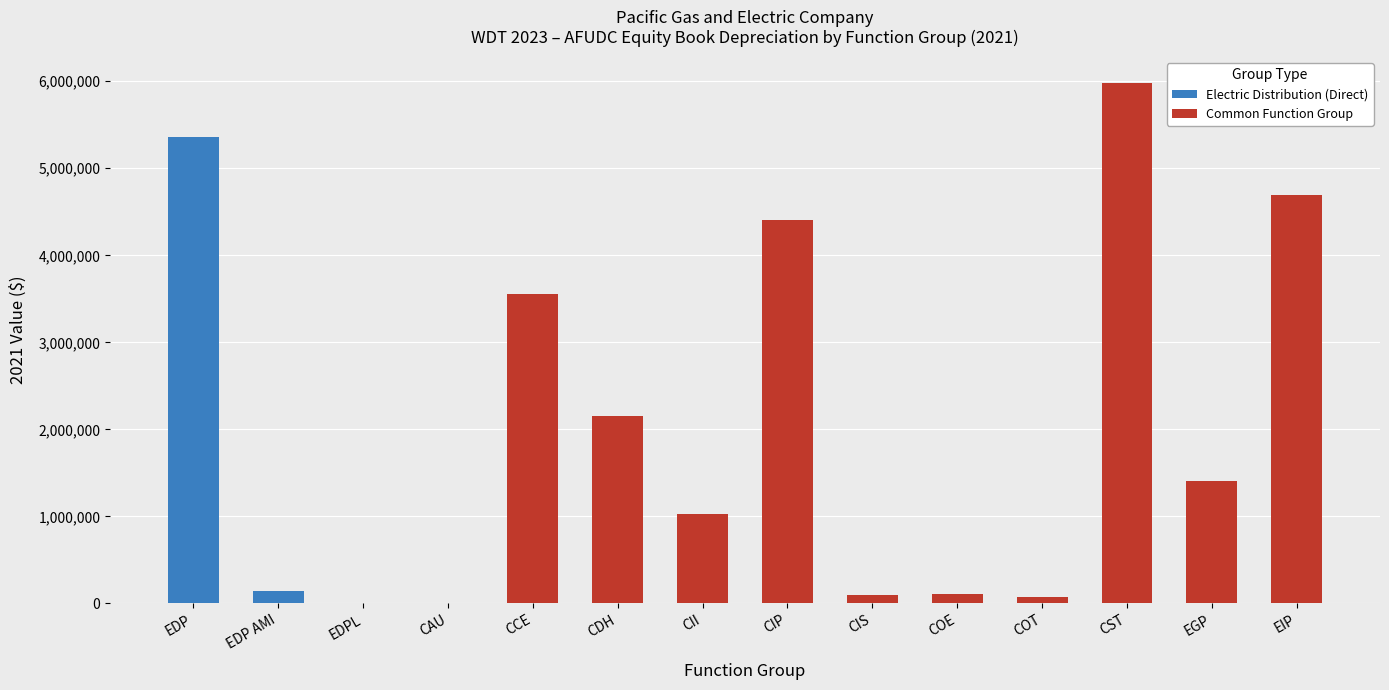

What is the total value across all series at CCE?

3553761